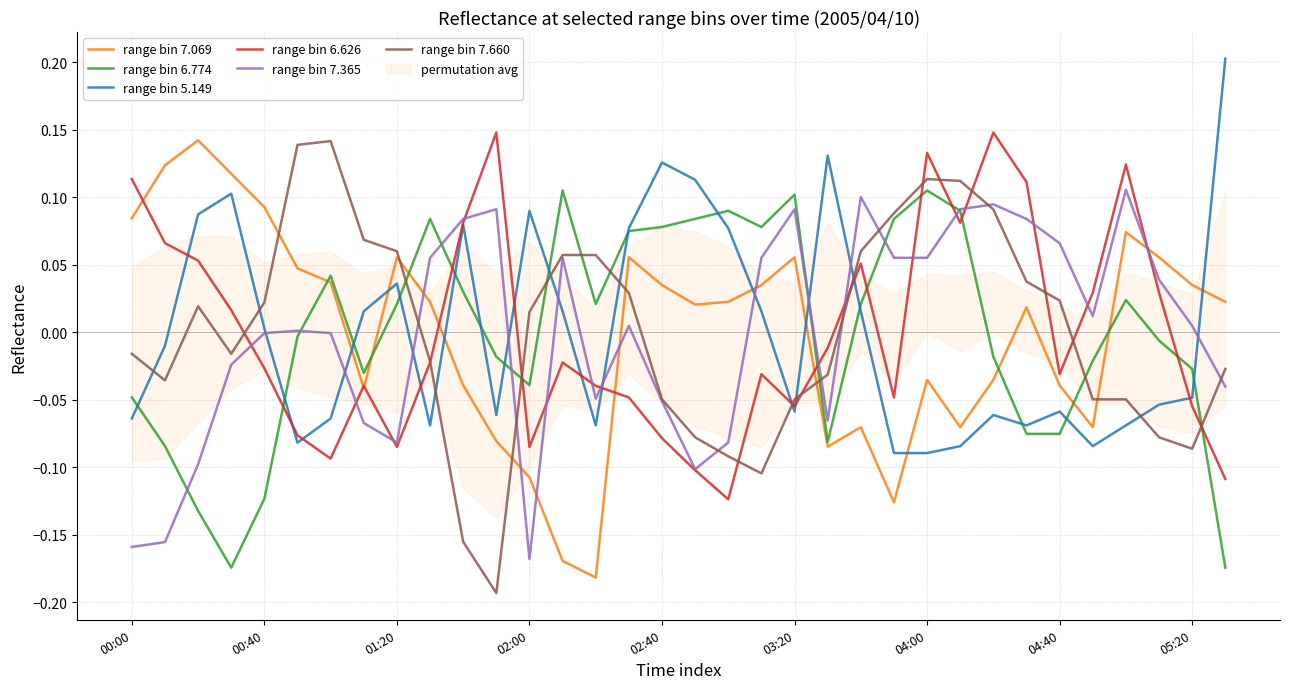

The range bin 5.149 series shows -0.0 at 9. True or false?

False